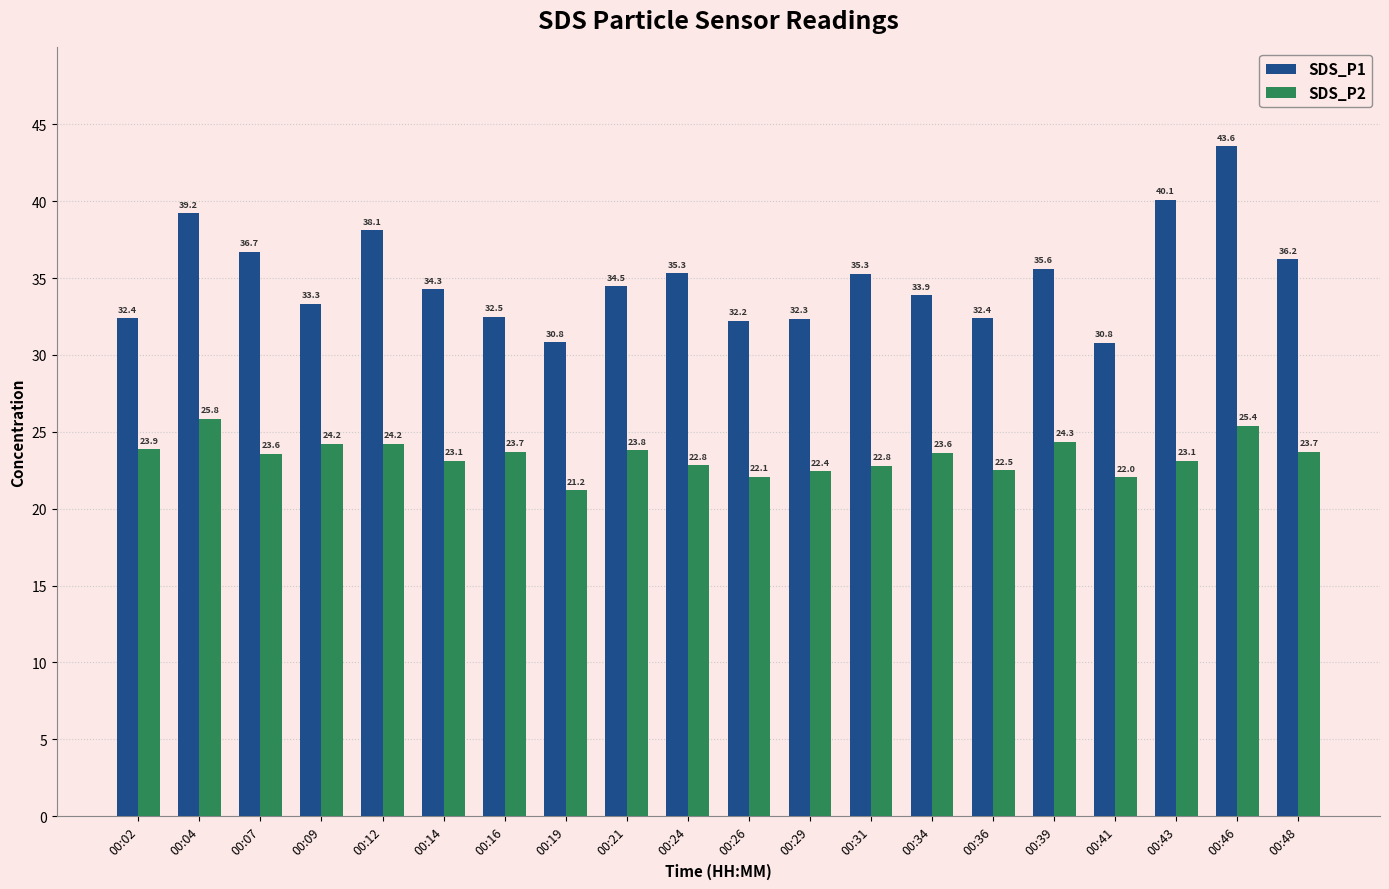

Count the number of data series in this chart.

2